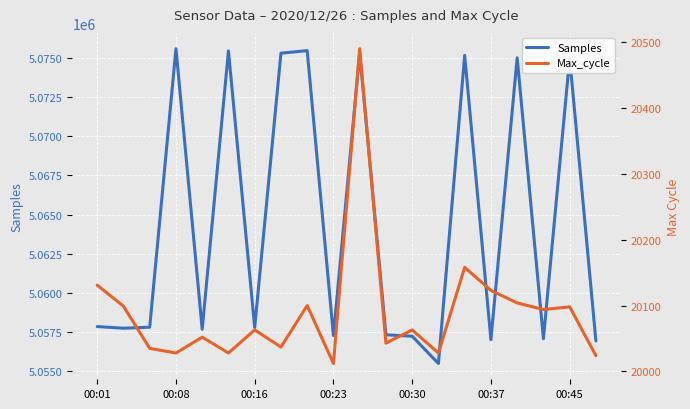

How many distinct data groups are displayed?

2